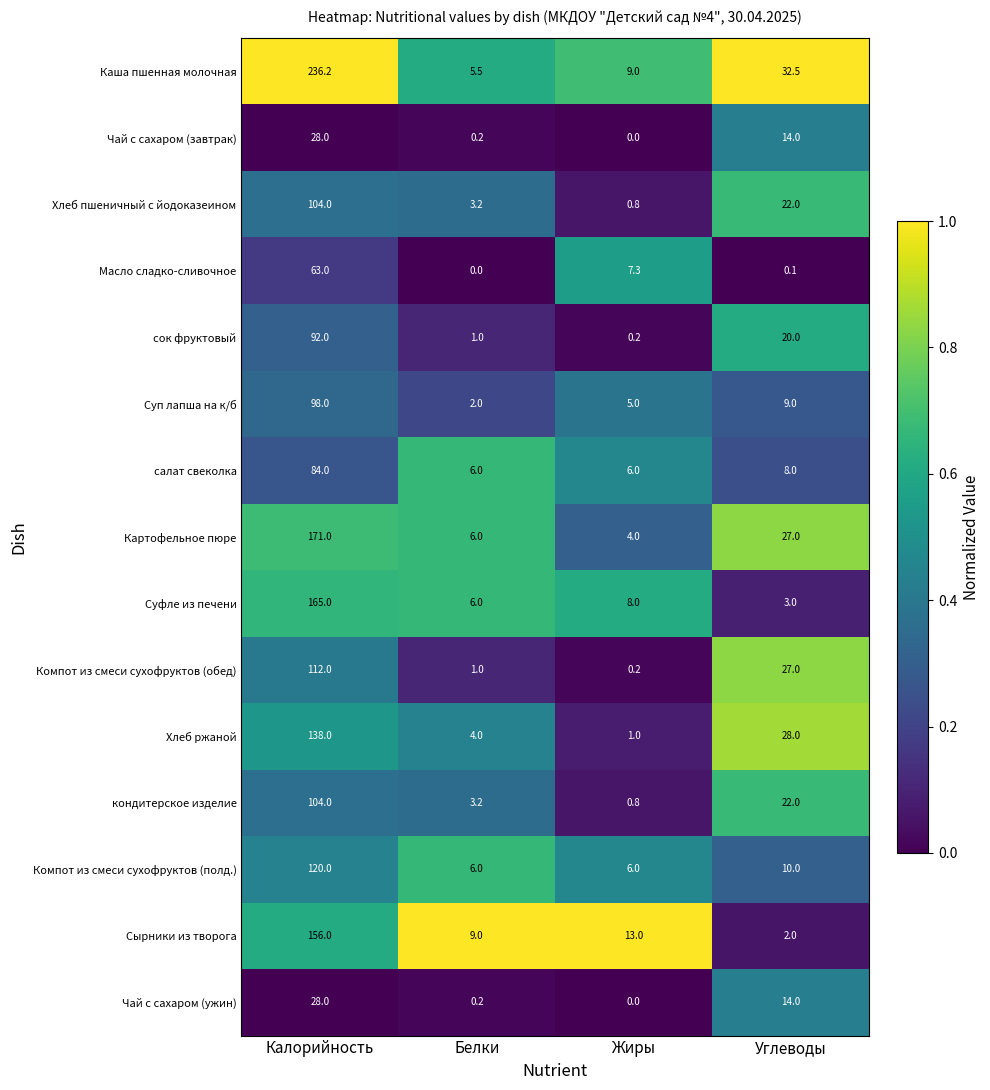

At which category does the chart reach its peak across all series?

Калорийность